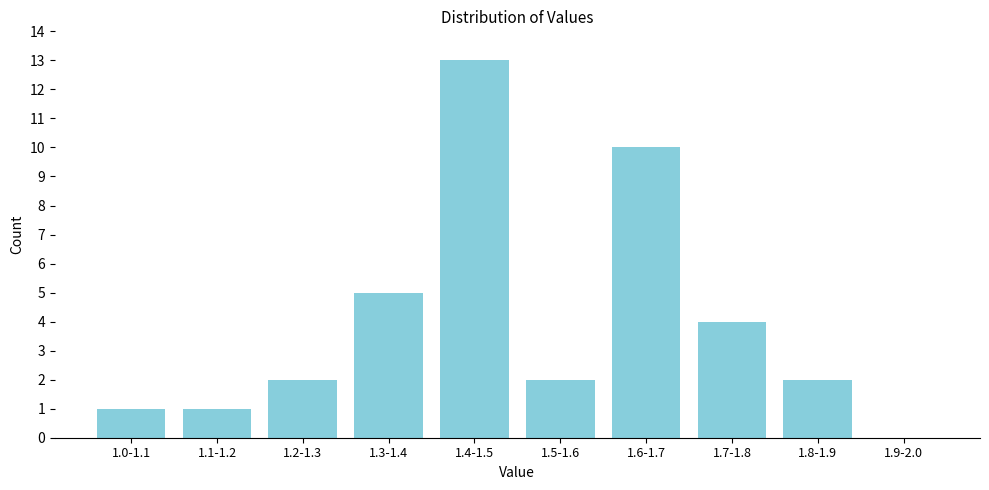

Reading left to right, list all the values displayed in this chart.

1.0-1.1=1	1.1-1.2=1	1.2-1.3=2	1.3-1.4=5	1.4-1.5=13	1.5-1.6=2	1.6-1.7=10	1.7-1.8=4	1.8-1.9=2	1.9-2.0=0